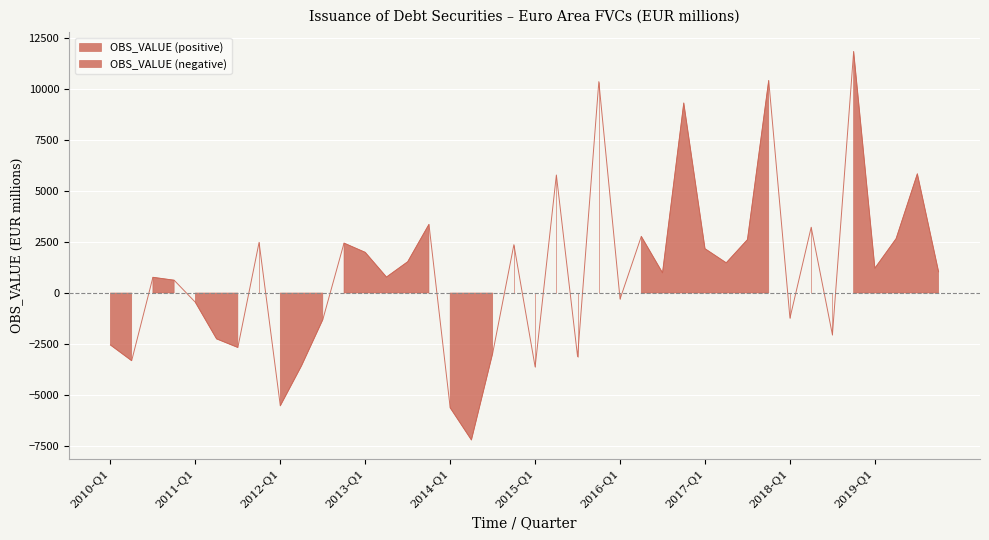

How many interior local valleys (lower than both neighbors) does the data have?

13